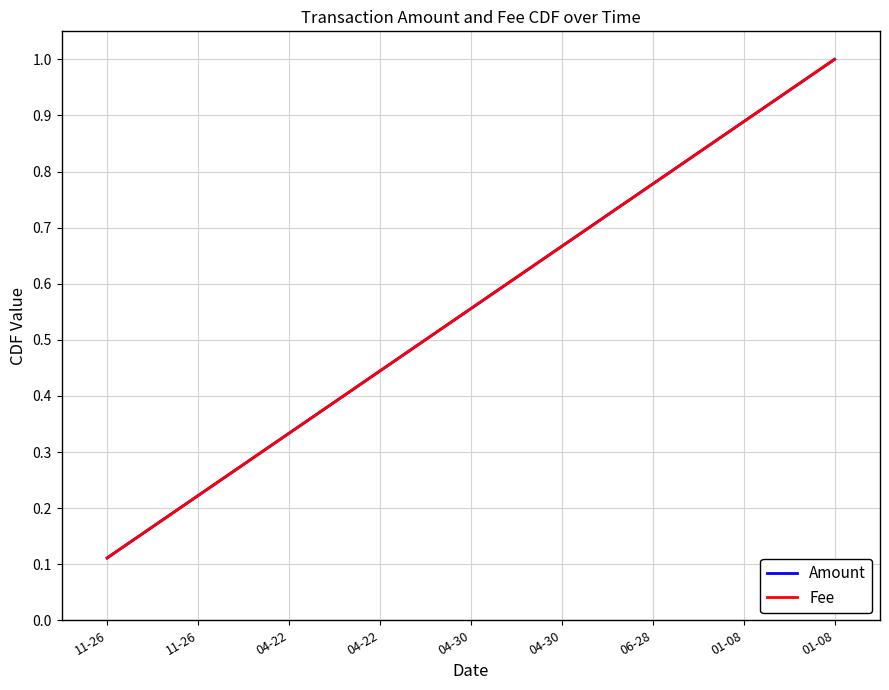

Does the chart display data point markers on the line(s)?

No